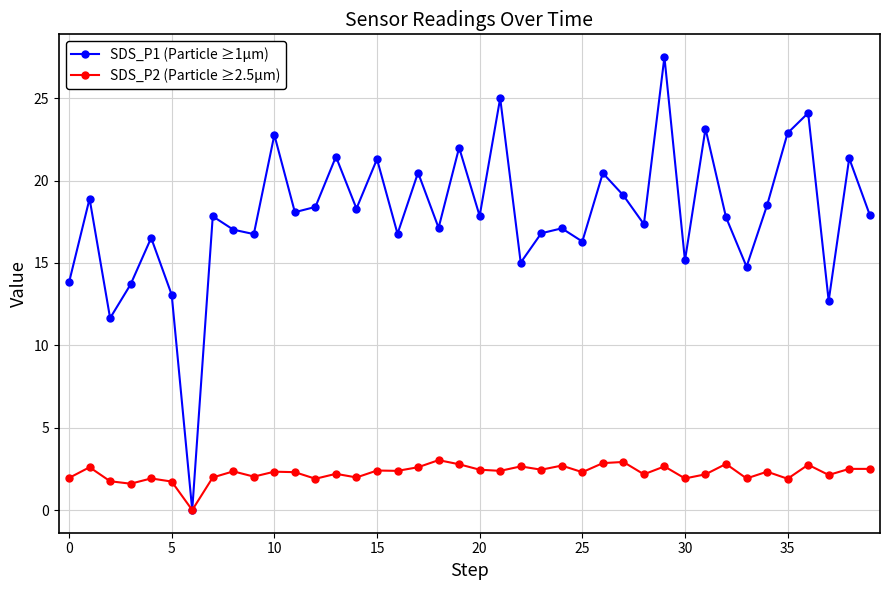

Which series has the largest total across all categories?

SDS_P1 (Particle ≥1µm)